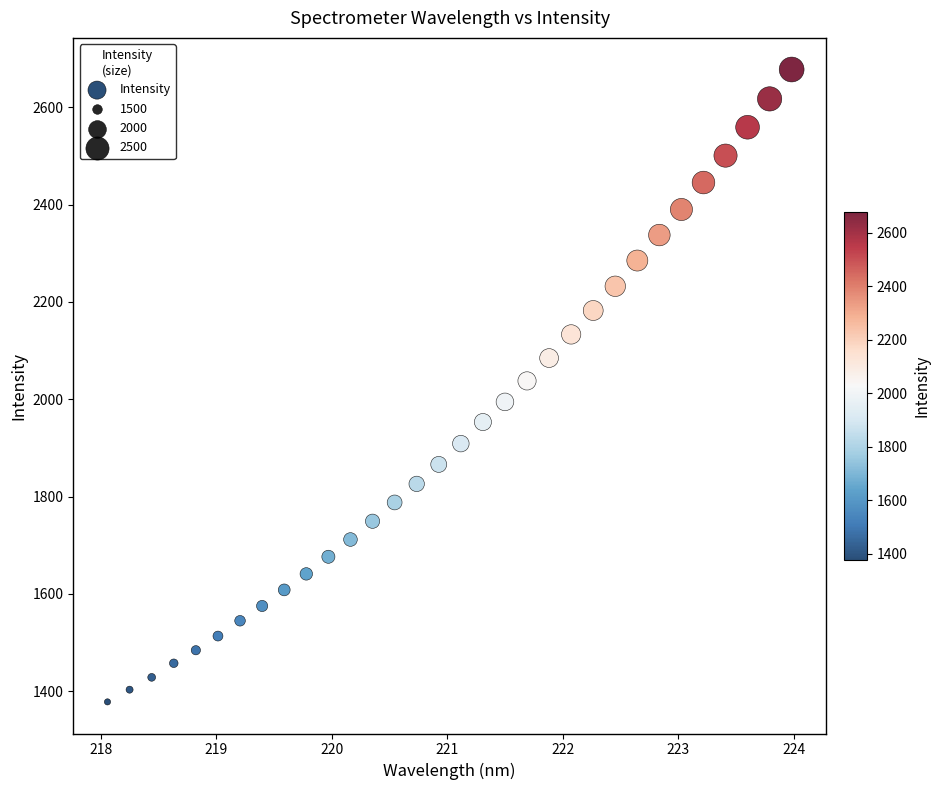

What is the range of X values (max minus min)?

5.9